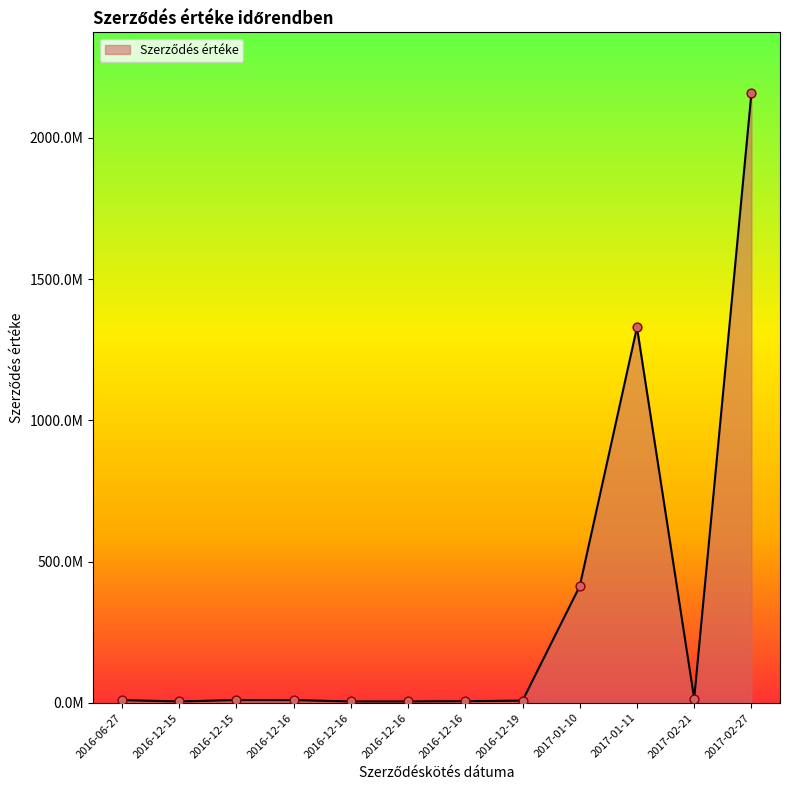

Between 2016-12-16 and 2017-01-11, which is larger?

2017-01-11